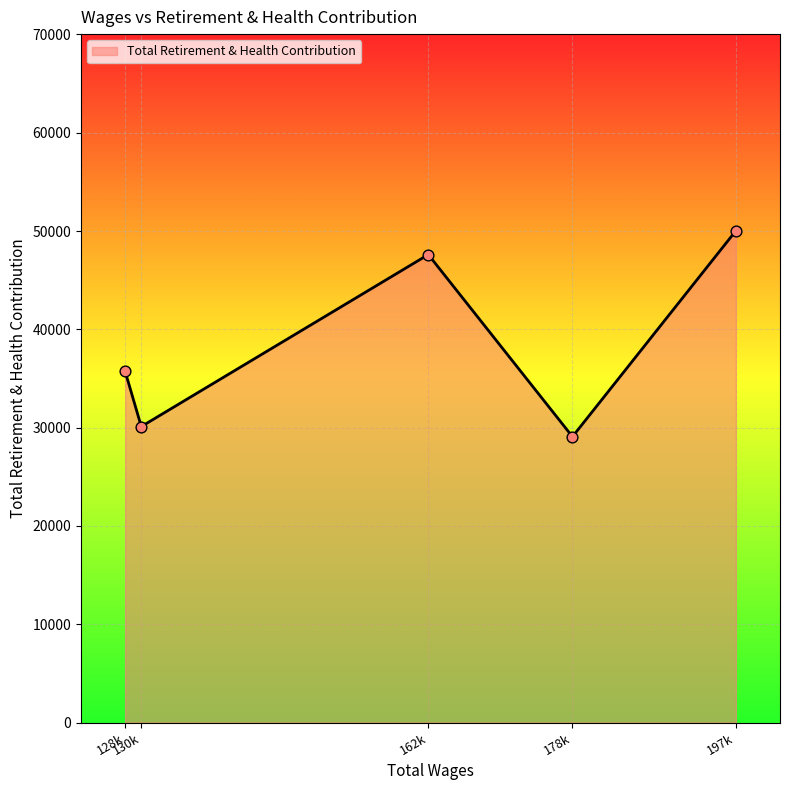

How many interior local valleys (lower than both neighbors) does the data have?

2